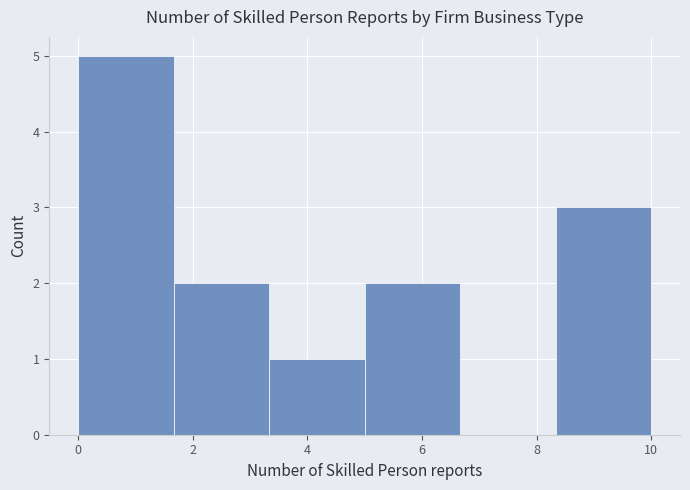

Reading left to right, list every bar in this chart as the range it spans on the x-axis followed by its height. Neither the bar edges nor the heights are printed on the chart, so give them approximately, as read against the axes.

0.0 to 1.6: 5
1.6 to 3.4: 2
3.4 to 5.0: 1
5.0 to 6.6: 2
6.6 to 8.4: 0
8.4 to 10.0: 3